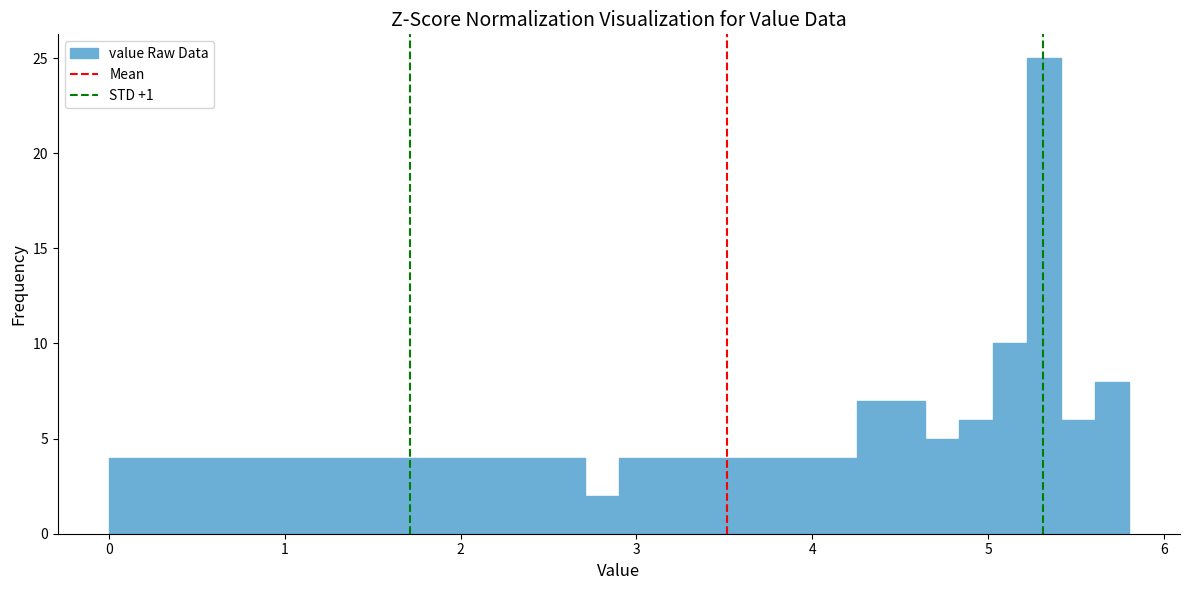

Around what value on the x-axis is the tallest bar? Give the approximate position of its centre, as read against the axis.

5.3